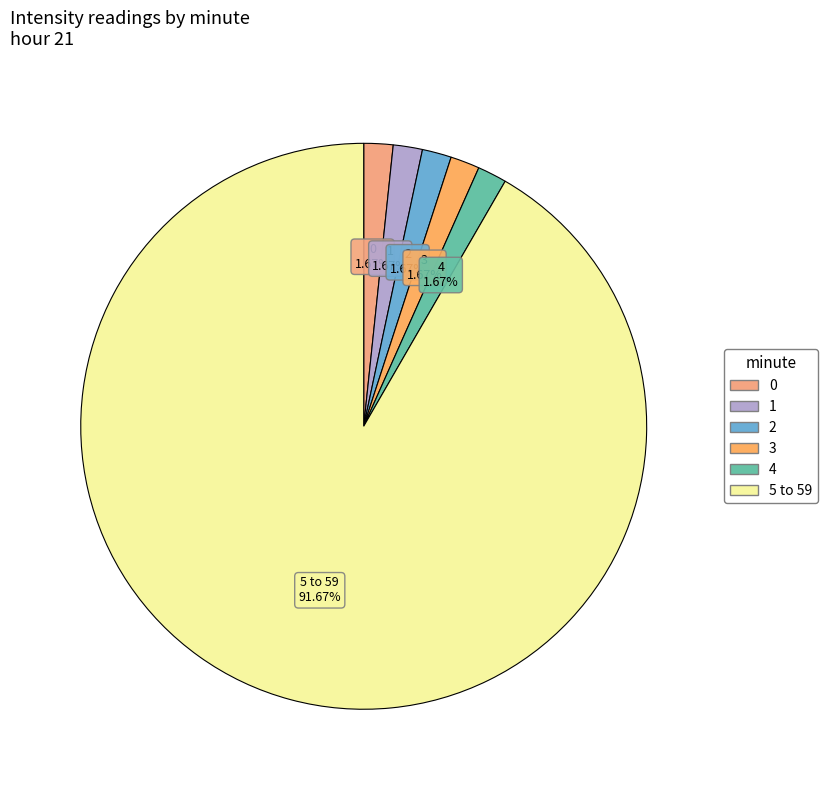

How many slices are in this pie chart?

6